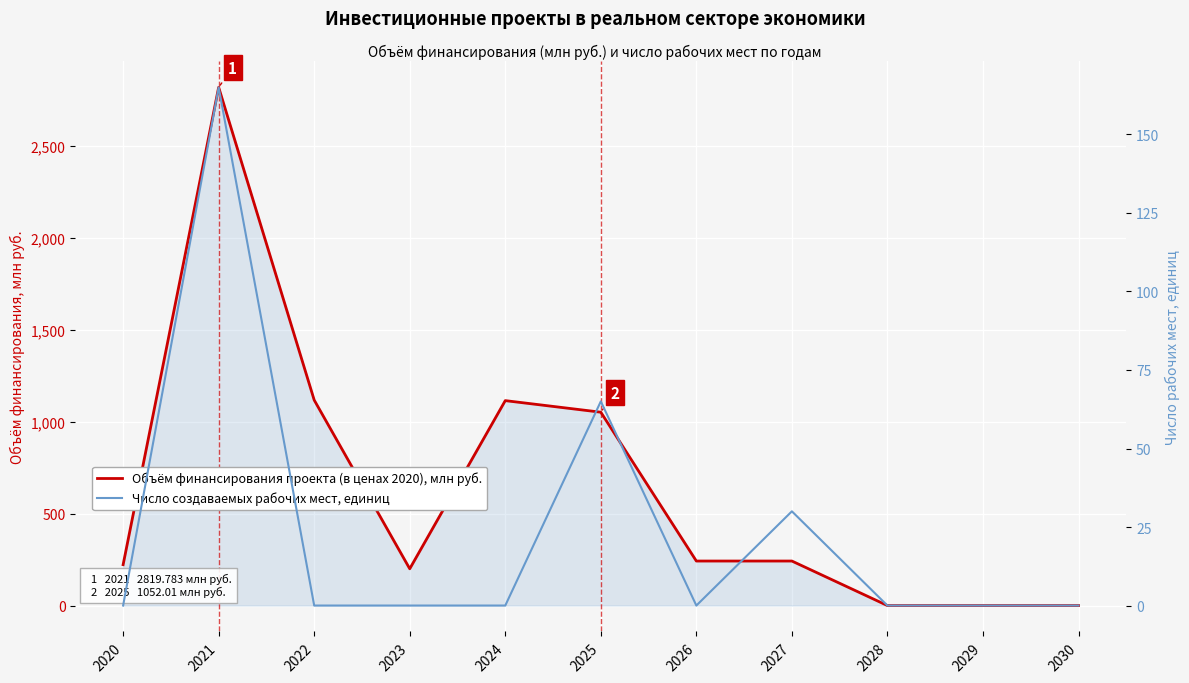

In Число создаваемых рабочих мест, единиц, how many points are lower than both neighbors (excluding endpoints)?

1